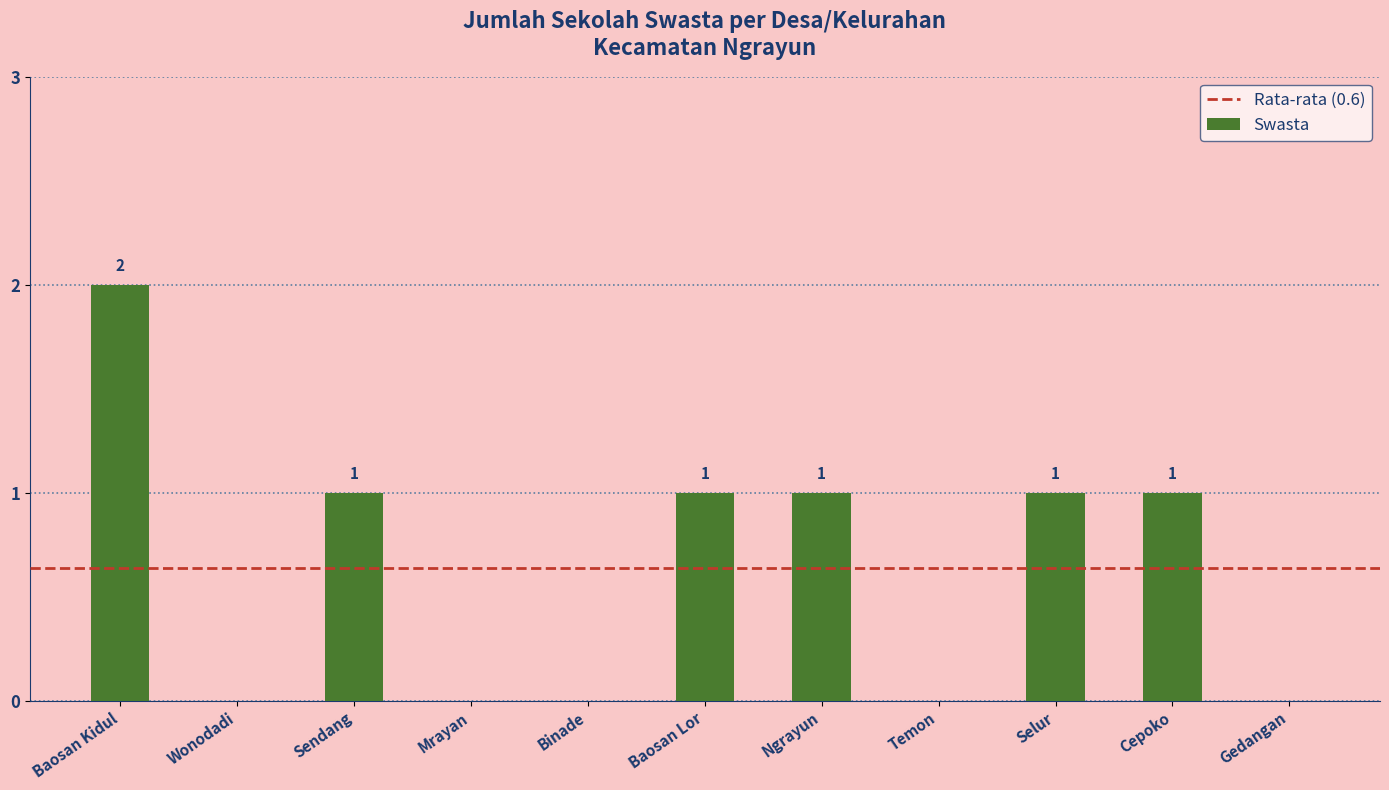

Reading left to right, what are all the values shown in this chart?

2	0	1	0	0	1	1	0	1	1	0